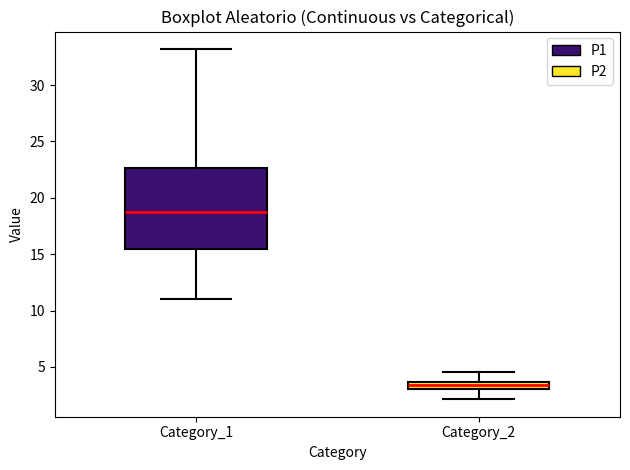

Where is the lower edge of the box for Category_2 on the y-axis? The values are not printed on the chart, so give them approximately, as read against the axis.

3.0